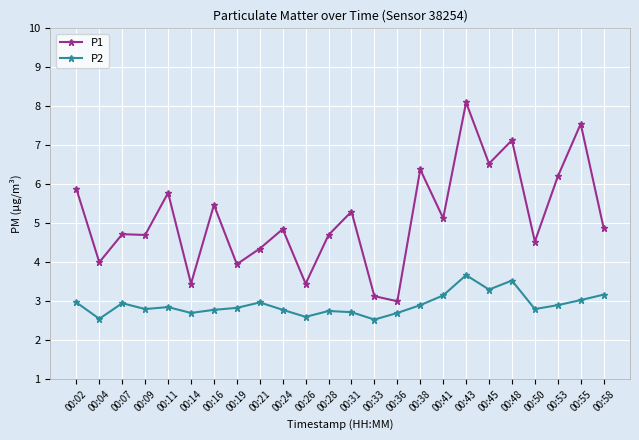

True or false: P2 and P1 cross at least once.

False